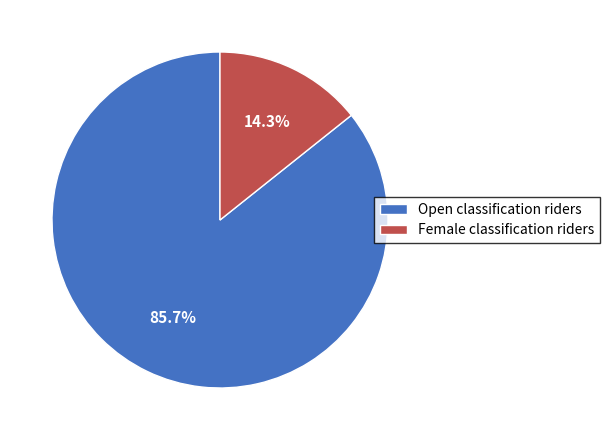

Which slice is the smallest?

Female